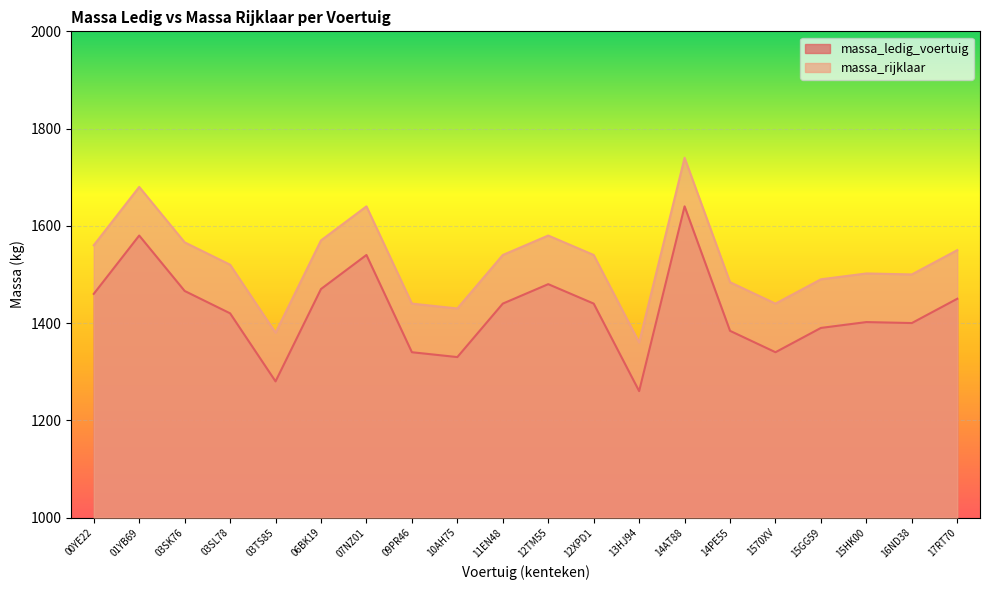

What is the difference between the massa_ledig_voertuig values at 10AH75 and 09PR46?

10